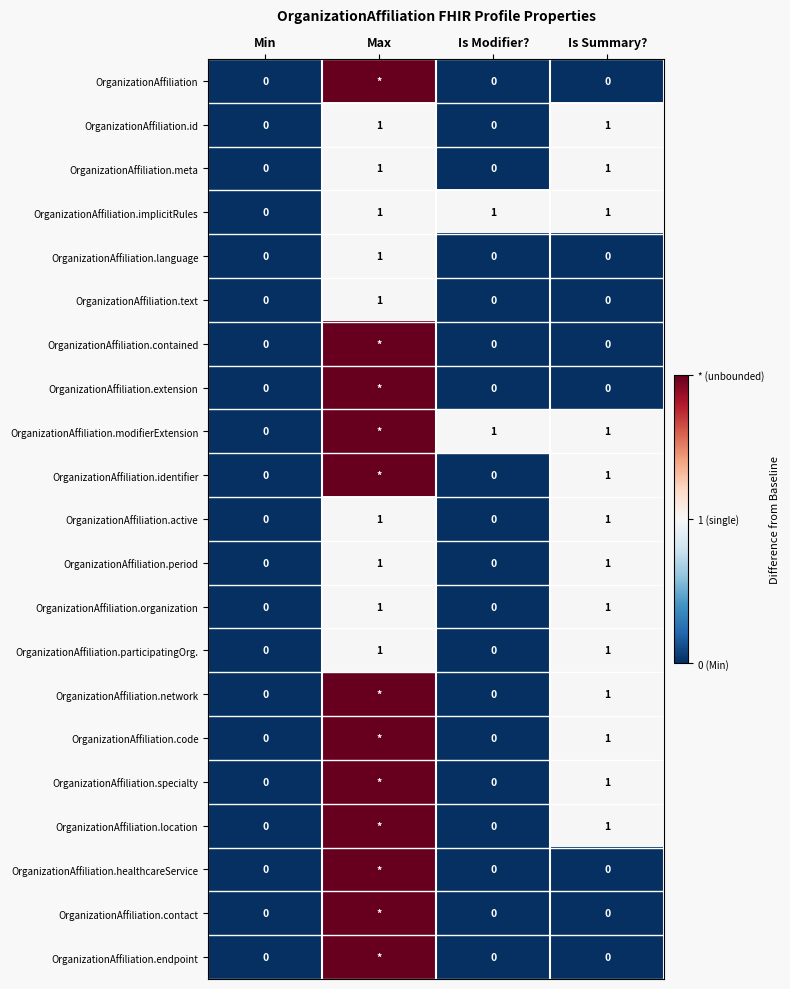

At how many categories does at least one series exceed 1?

1